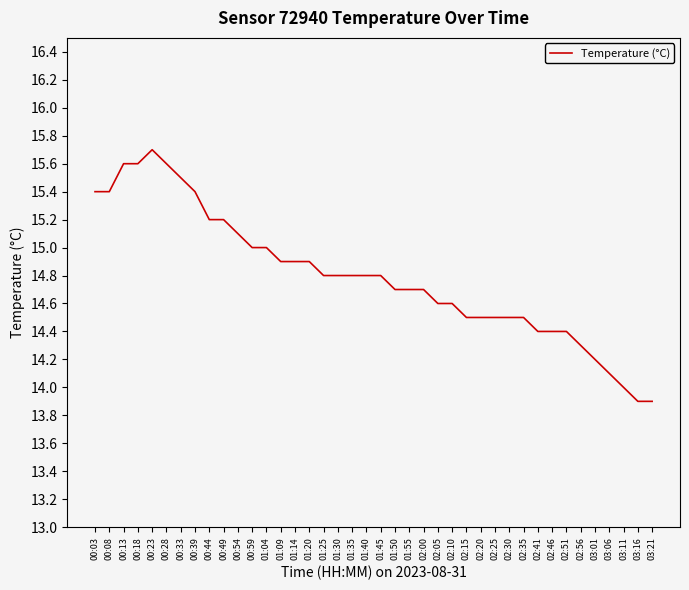

Where is the data nearest to the value 14?

03:11